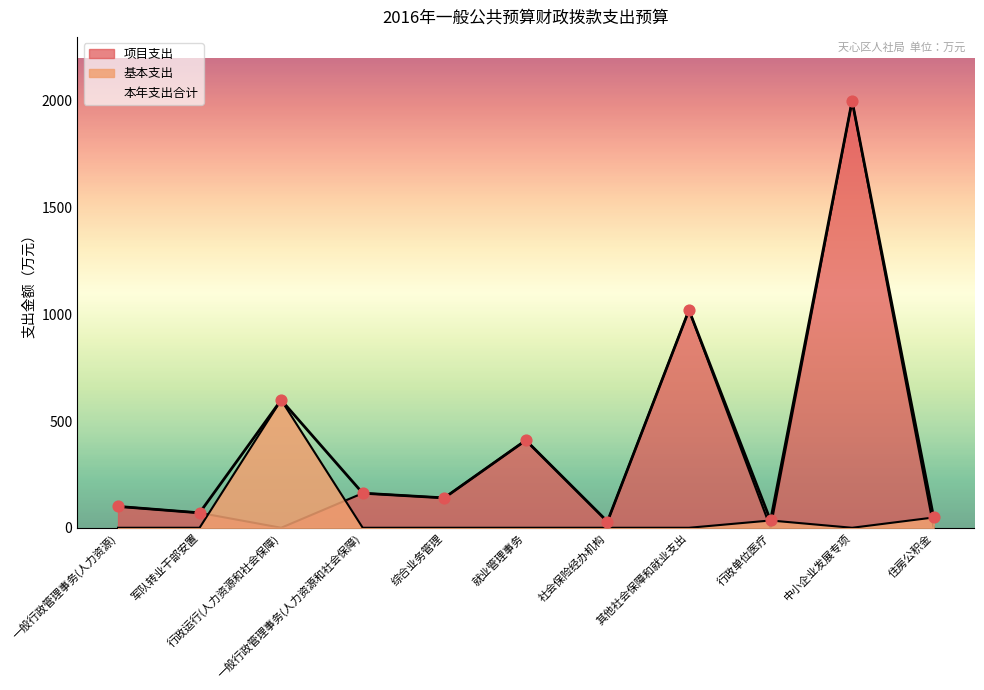

At which category is the sum across all series the highest?

中小企业发展专项